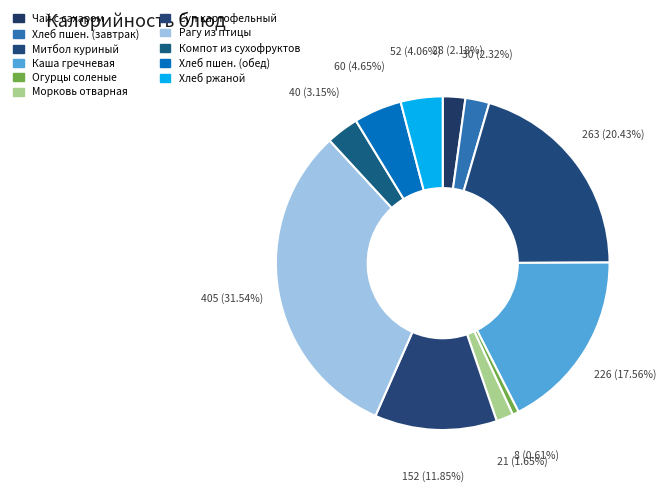

How many segments does this pie chart have?

11